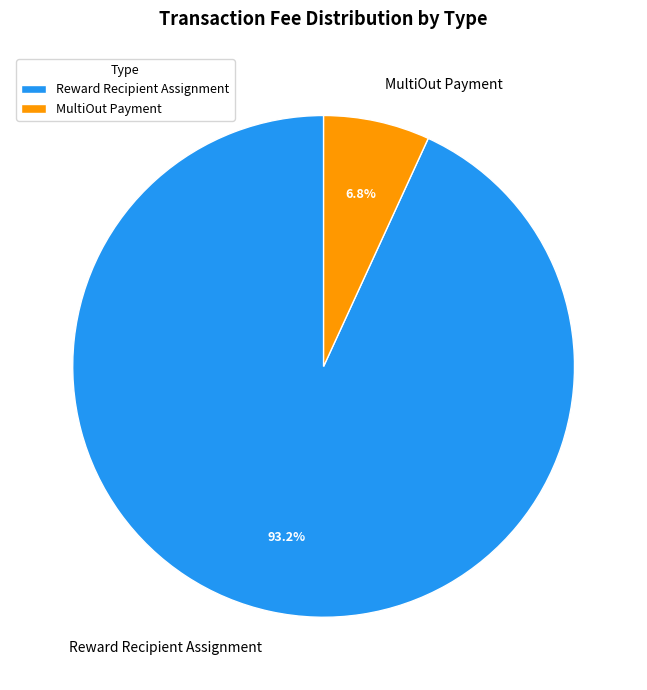

Count the number of slices in the pie.

2